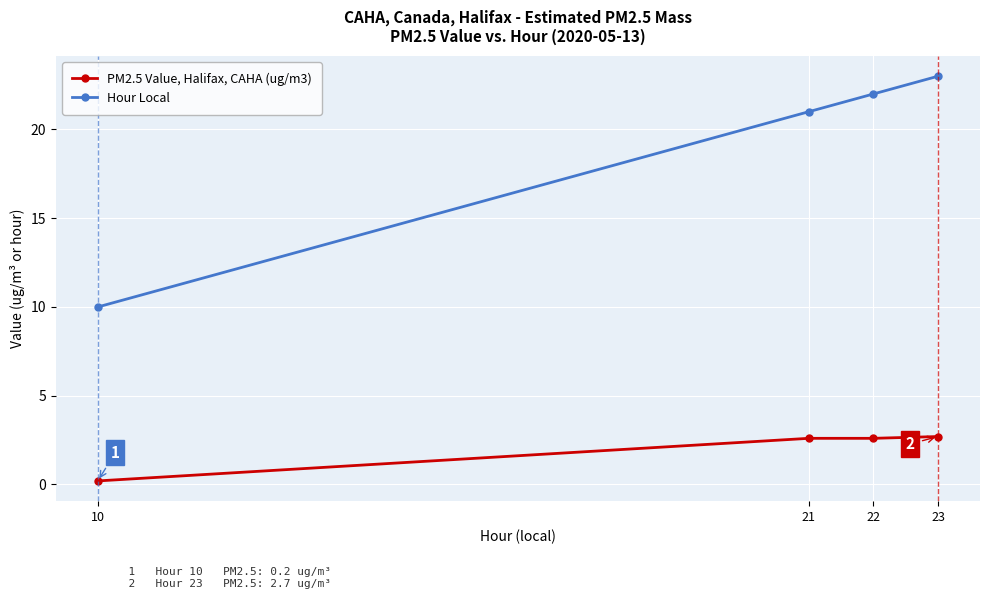

Which series has the widest spread of values?

Hour Local